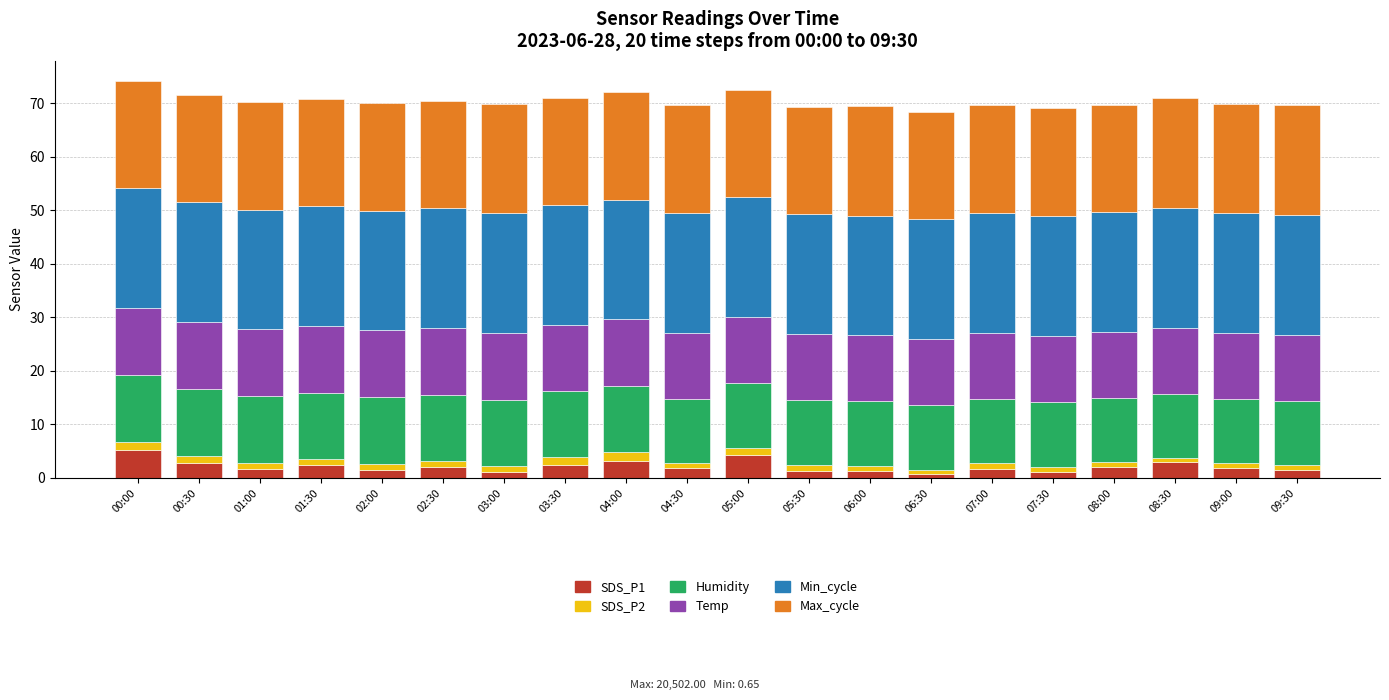

What is the difference between the maximum and second lowest values in the SDS_P1 series?

4.2